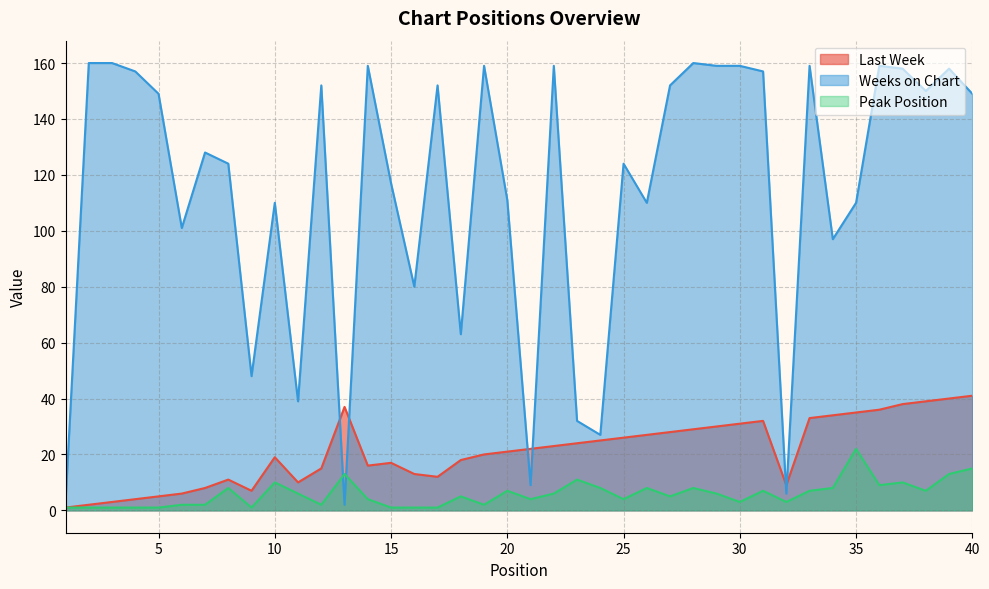

True or false: Peak Position and Last Week cross at least once.

False